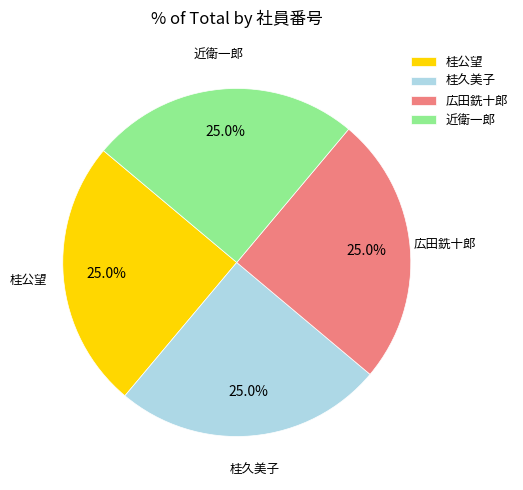

To the nearest percent, what percentage of the pie is 近衛一郎?

25%